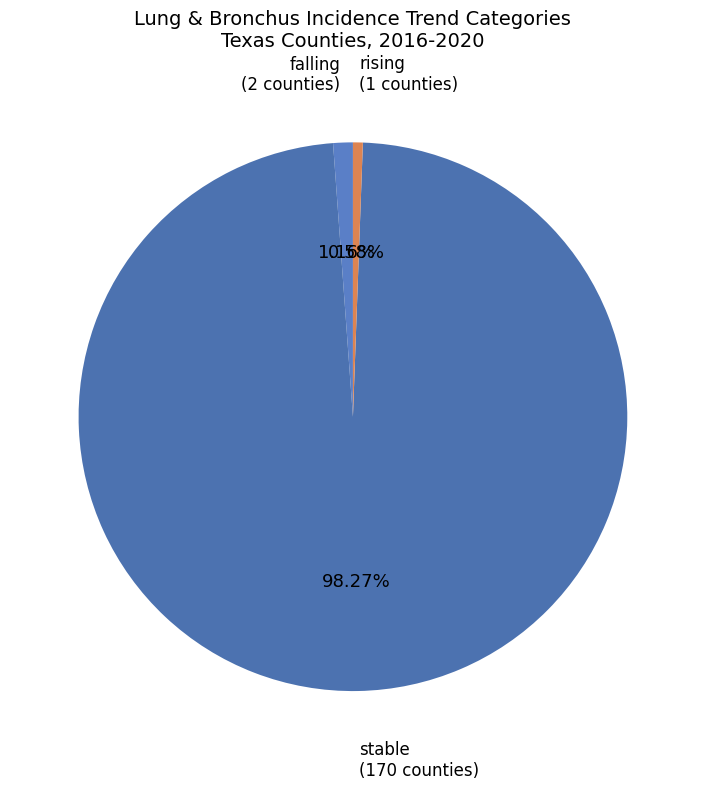

Is it true that rising is 11% of the pie?

False